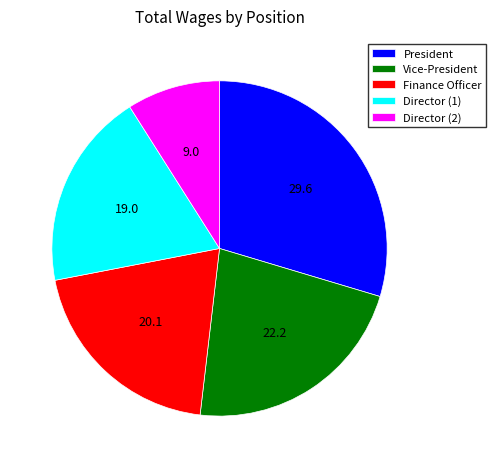

Which slice is the largest?

President